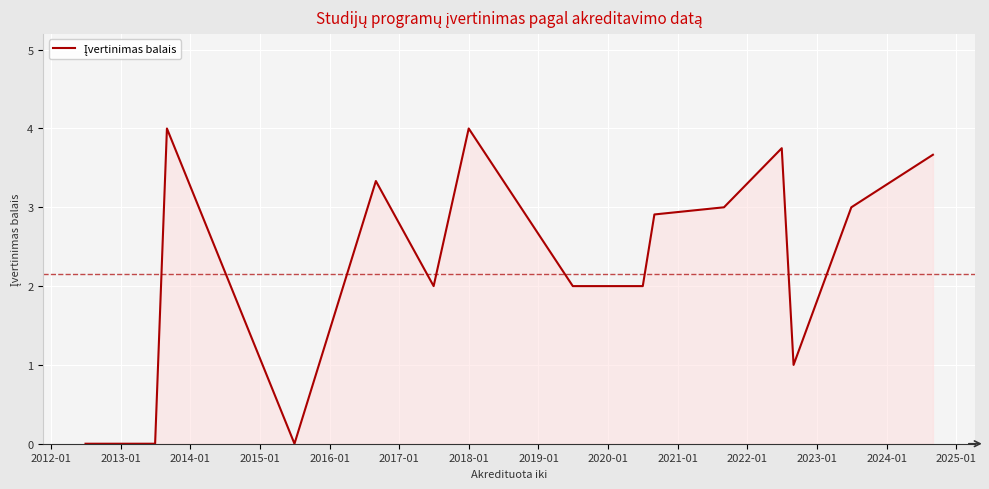

What is the greatest value displayed?

4.0